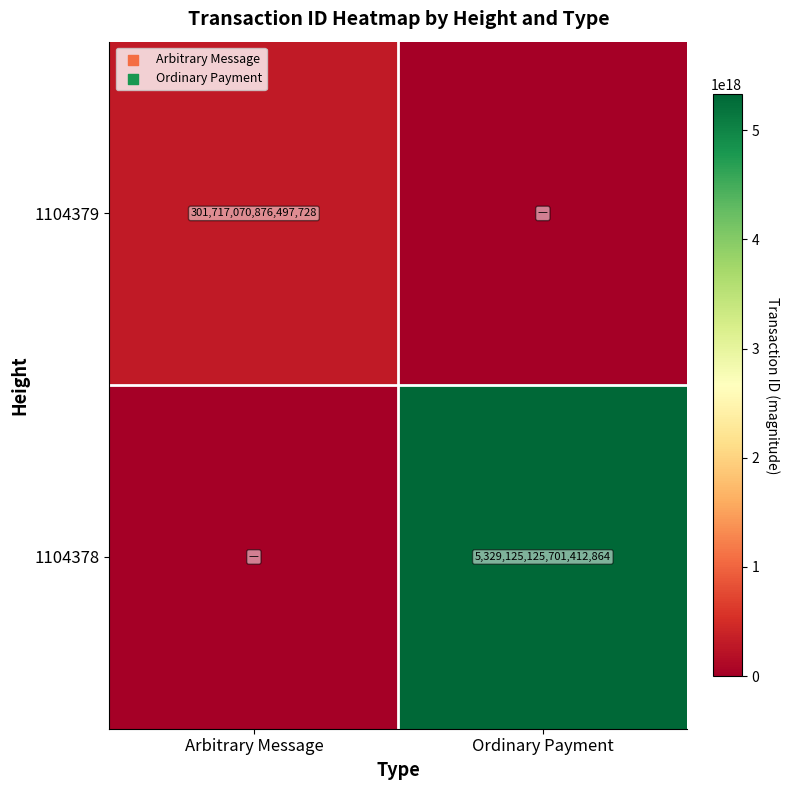

Is it true that 1104378 equals 2450517763016073216 at Ordinary Payment?

False